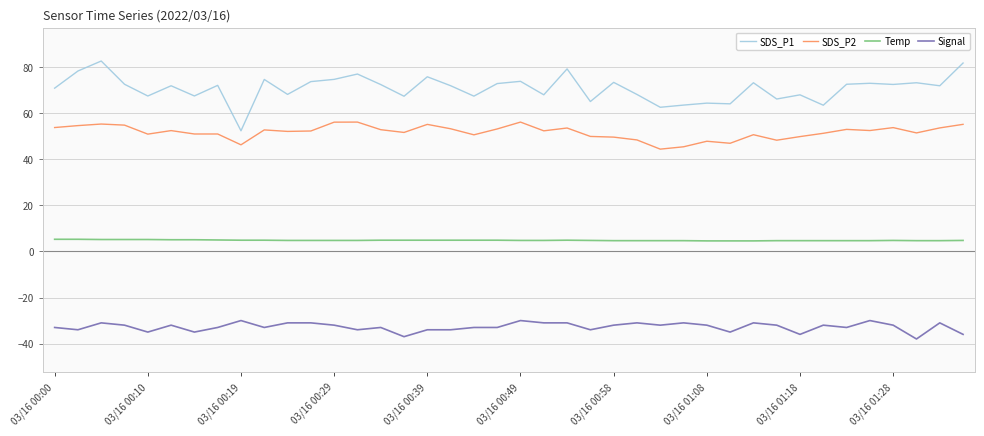

What is the lowest value of the SDS_P1 series?

52.4